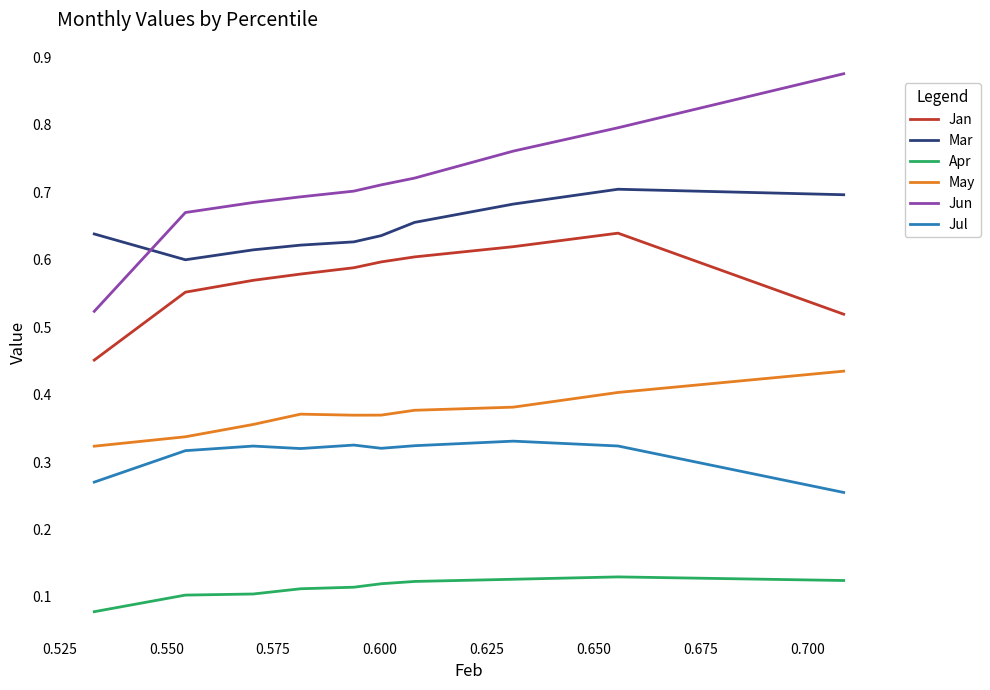

Rank the series by their maximum value, from highest to lowest.

Jun, Mar, Jan, May, Jul, Apr